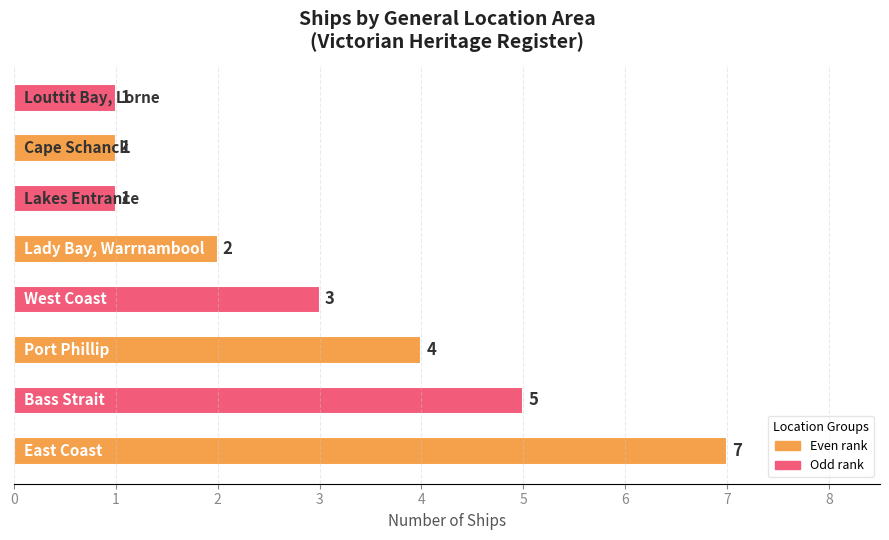

How many bars are there in total?

8